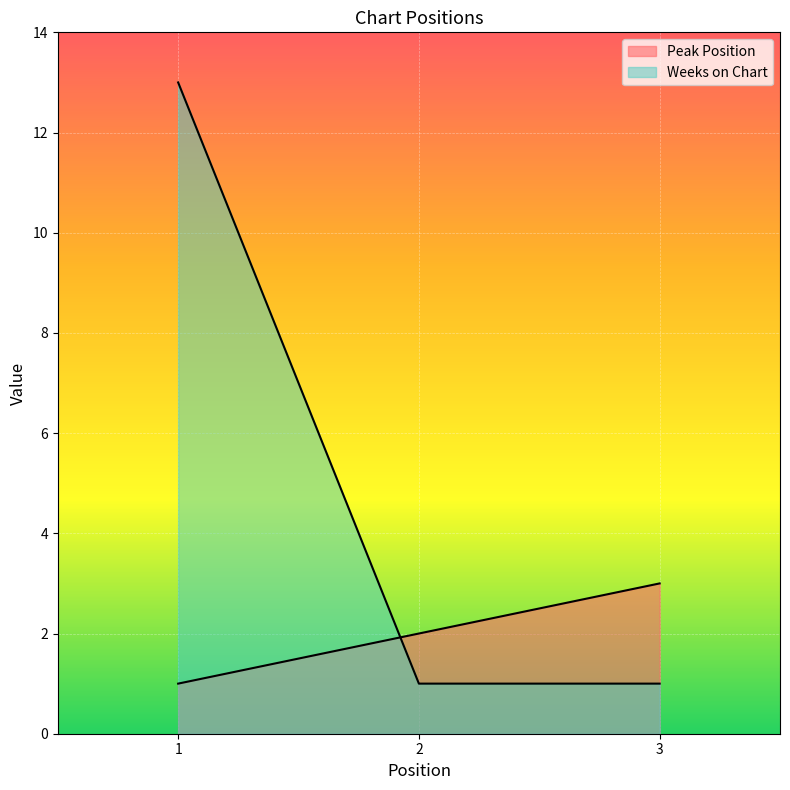

Rank the categories by Peak Position value from lowest to highest.

1, 2, 3